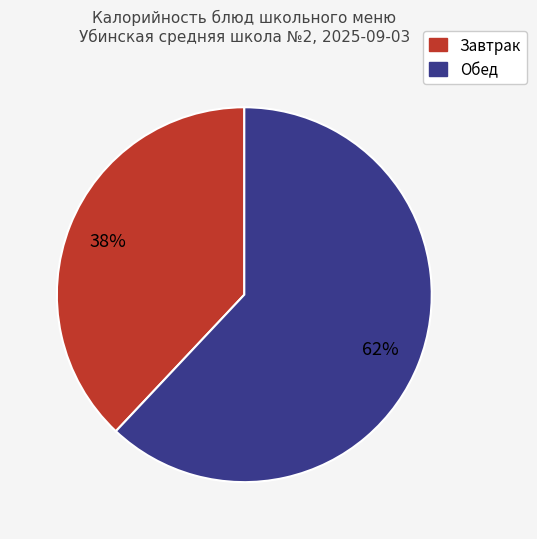

Is there any slice that represents more than half of the pie?

Yes